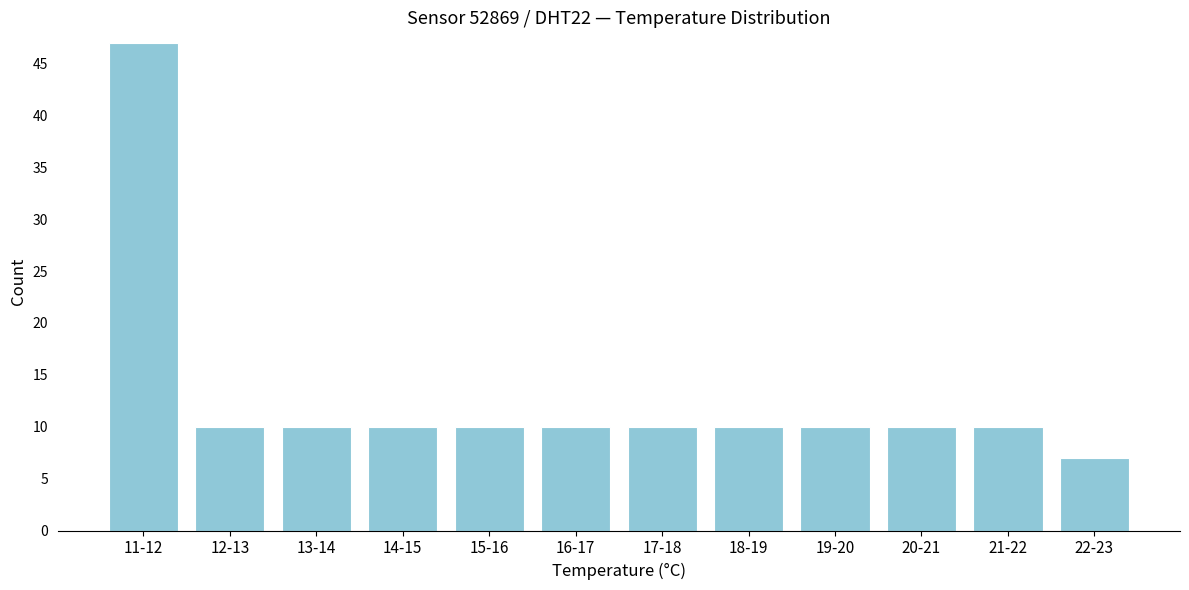

Reading left to right, list all the values displayed in this chart.

47	10	10	10	10	10	10	10	10	10	10	7